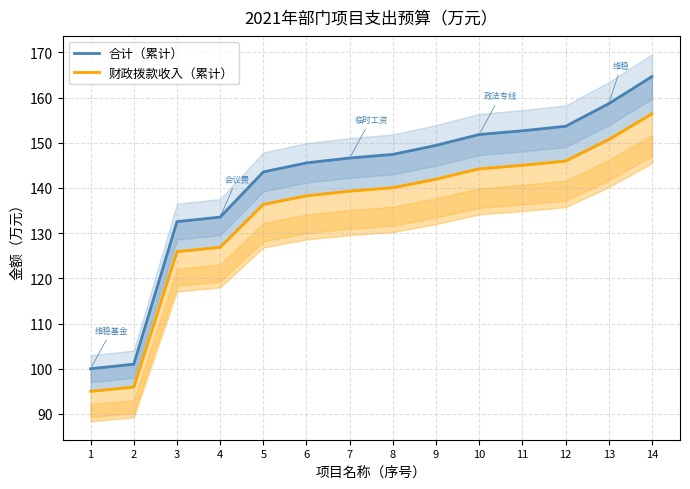

At which label is 合计（累计） closest to 132?

3